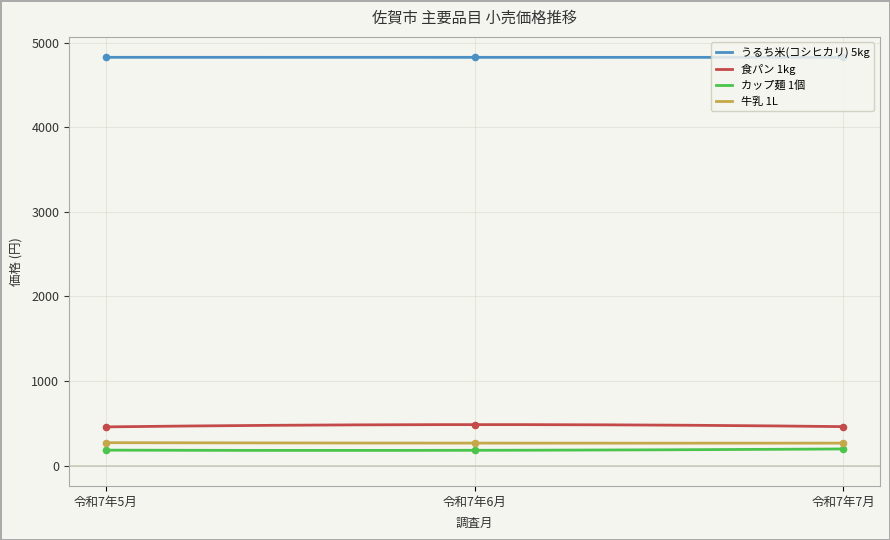

Which series reaches the minimum Y coordinate?

カップ麺 1個